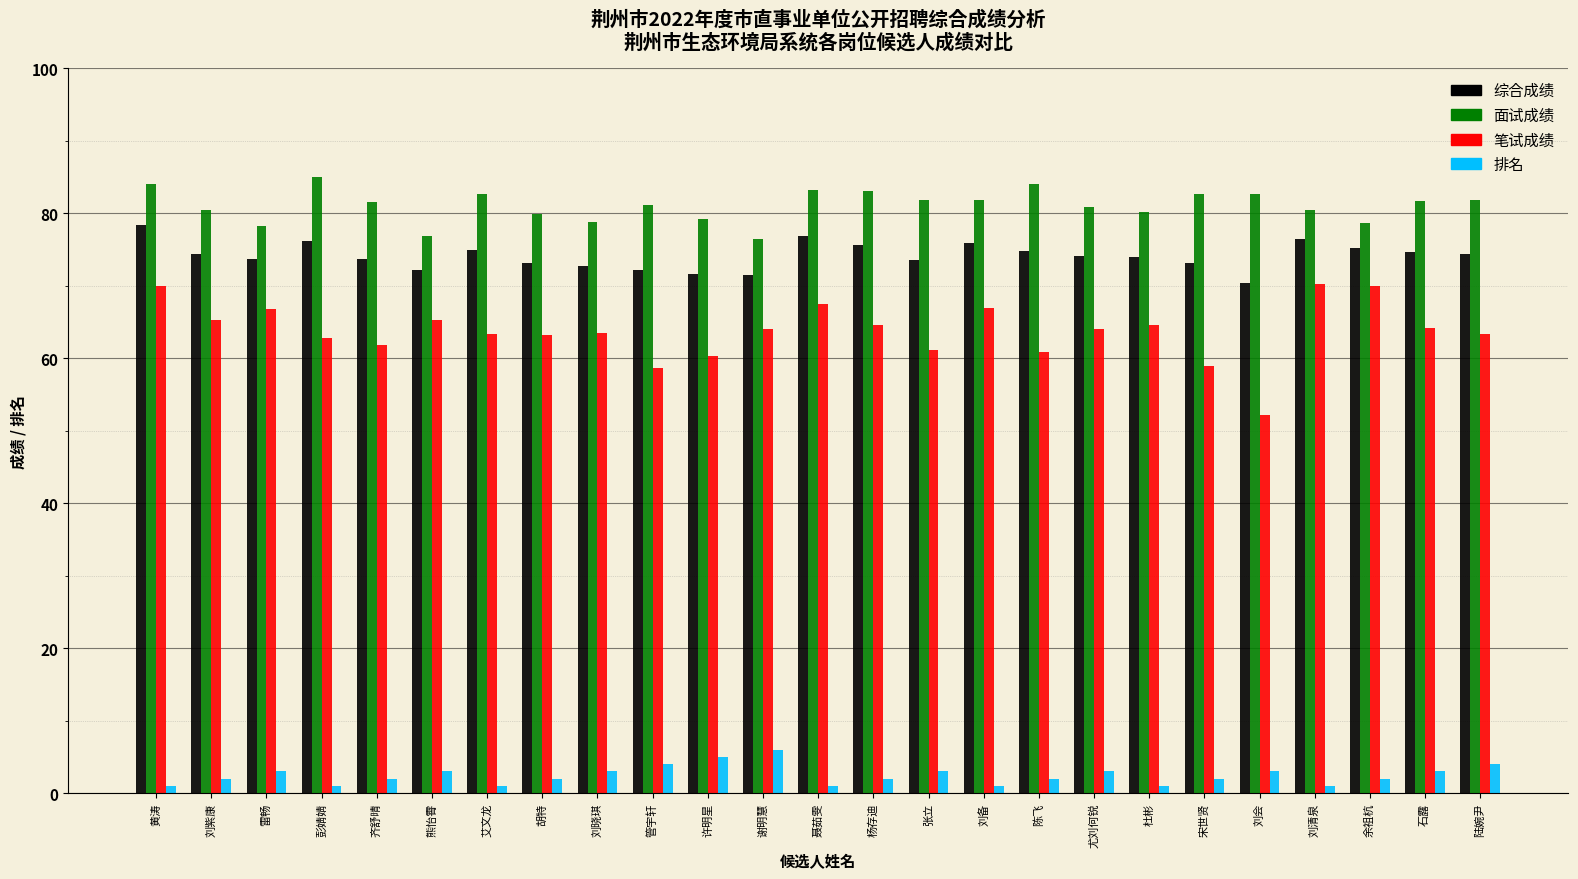

The 笔试成绩 series shows 64.0 at 尤刘何锐. True or false?

True